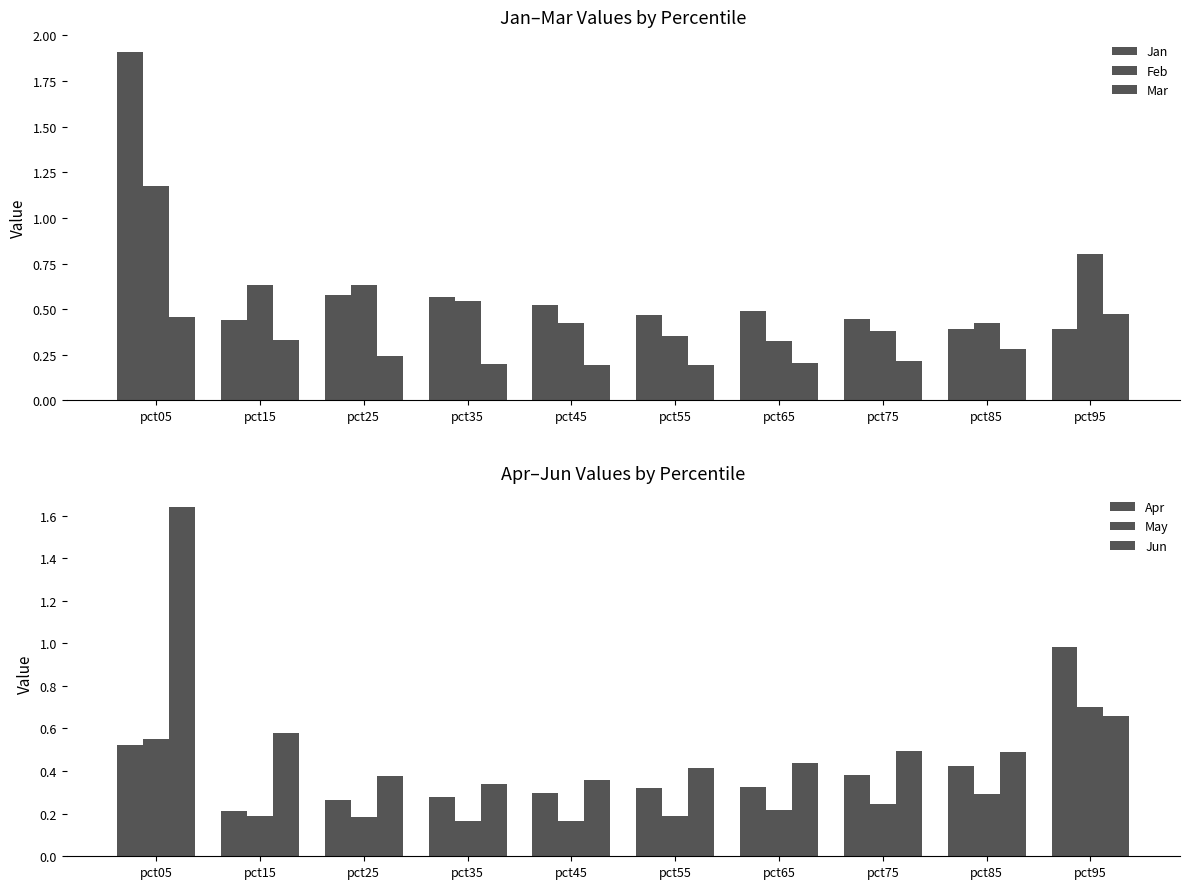

What is the value of the May bar at the 8th from the left?

0.2